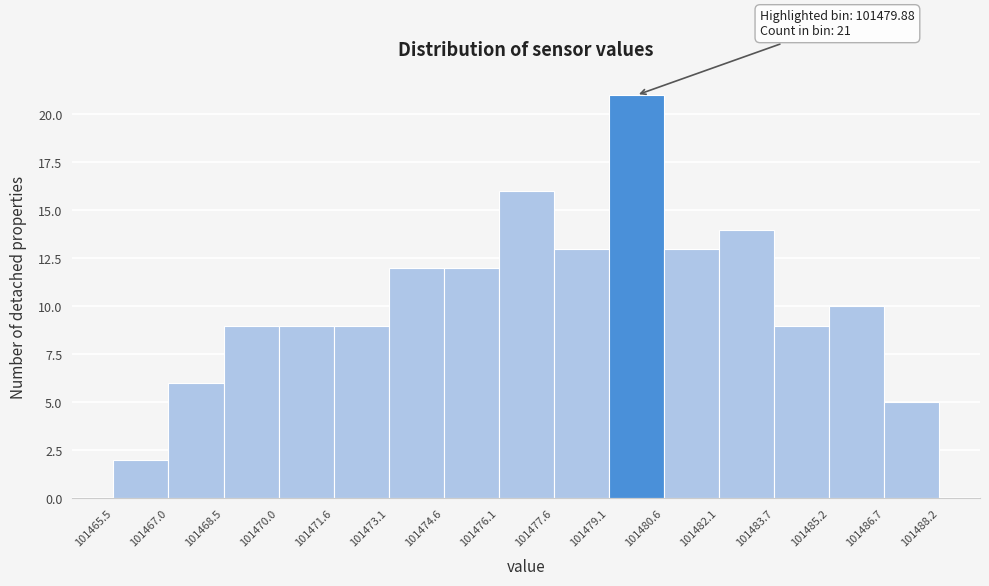

Over which range of the x-axis is the bar tallest?

101479.1 to 101480.6